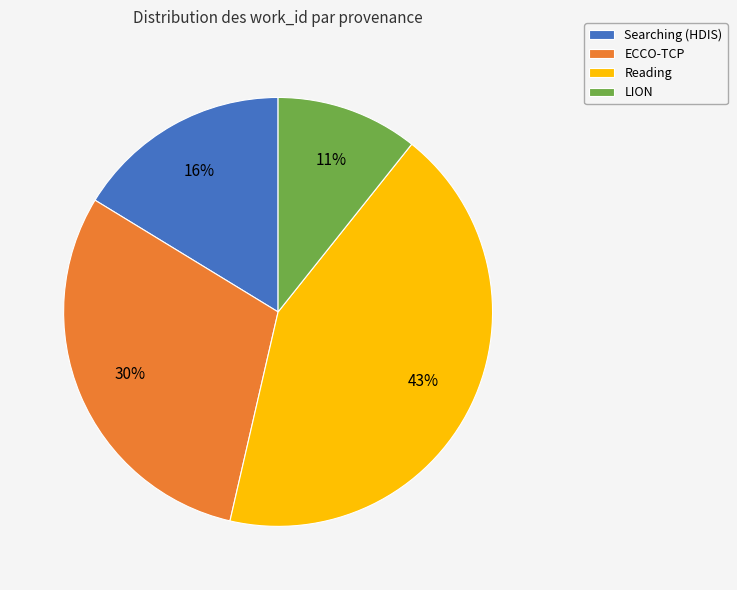

Which slice is the smallest?

LION